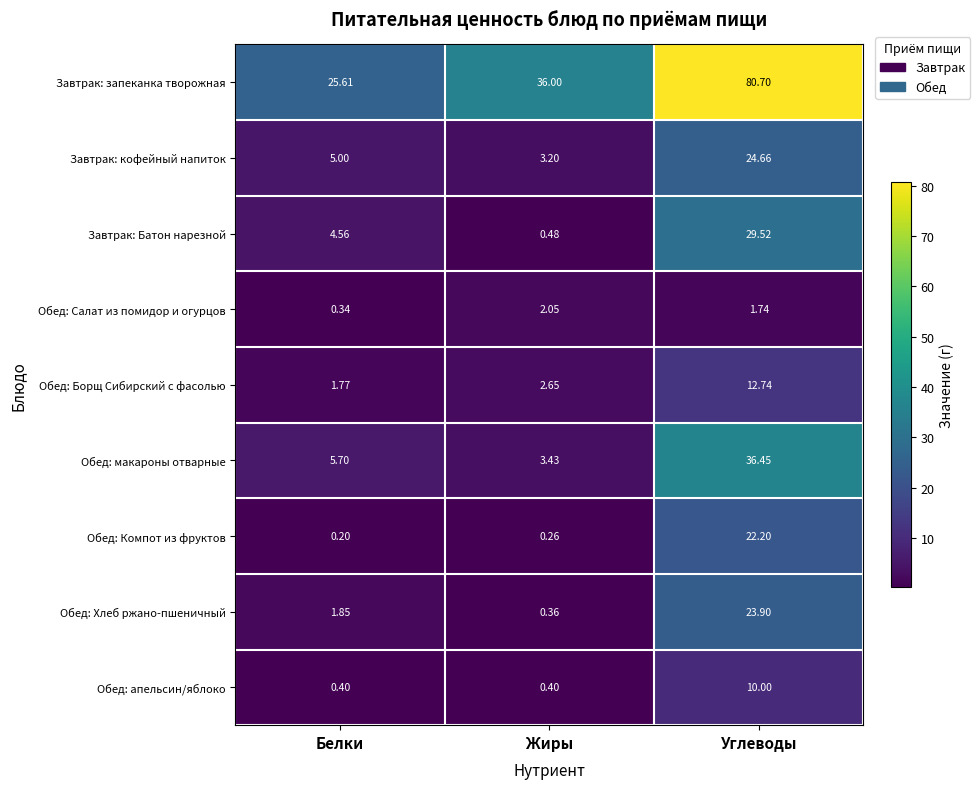

Rank the series at Углеводы from highest to lowest value.

Завтрак: запеканка творожная, Обед: макароны отварные, Завтрак: Батон нарезной, Завтрак: кофейный напиток, Обед: Хлеб ржано-пшеничный, Обед: Компот из фруктов, Обед: Борщ Сибирский с фасолью, Обед: апельсин/яблоко, Обед: Салат из помидор и огурцов